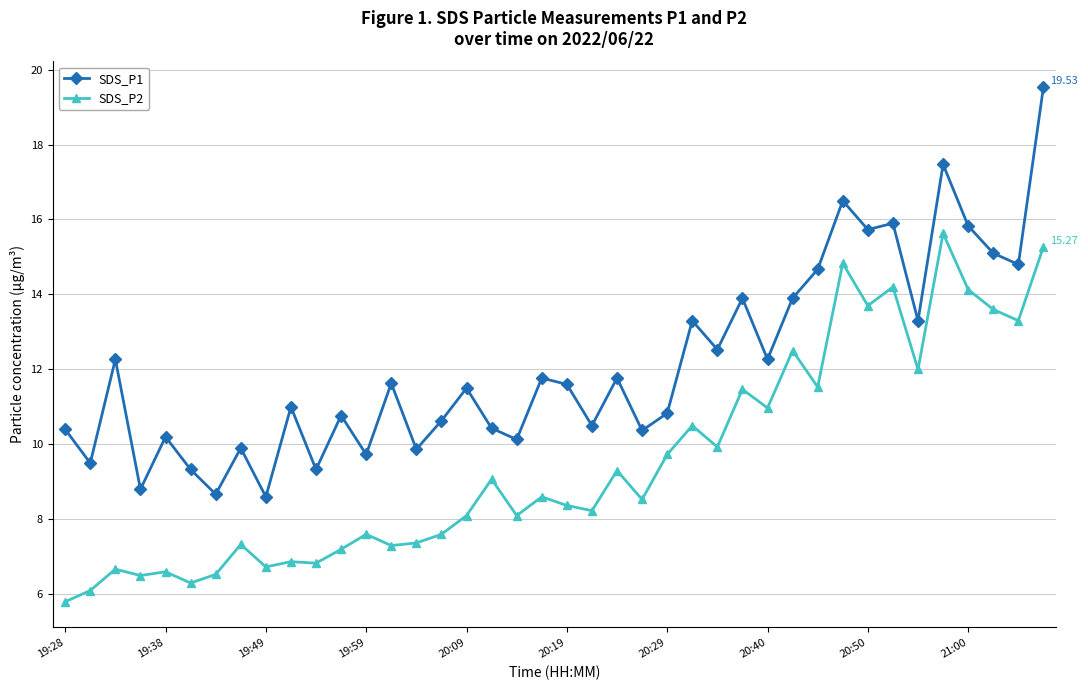

True or false: SDS_P1 and SDS_P2 cross at least once.

False